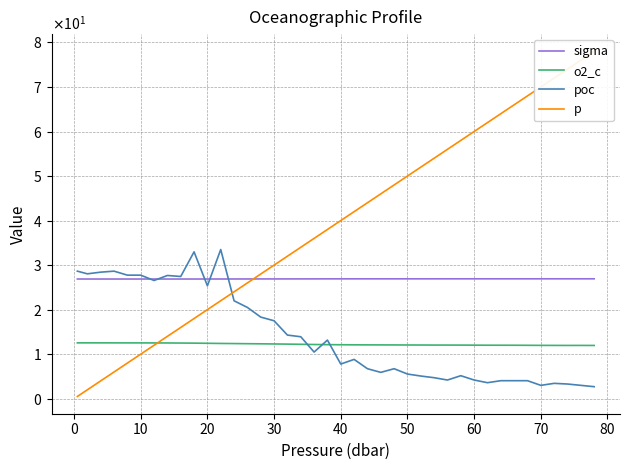

Is it true that o2_c equals 6.4 at 19?

False